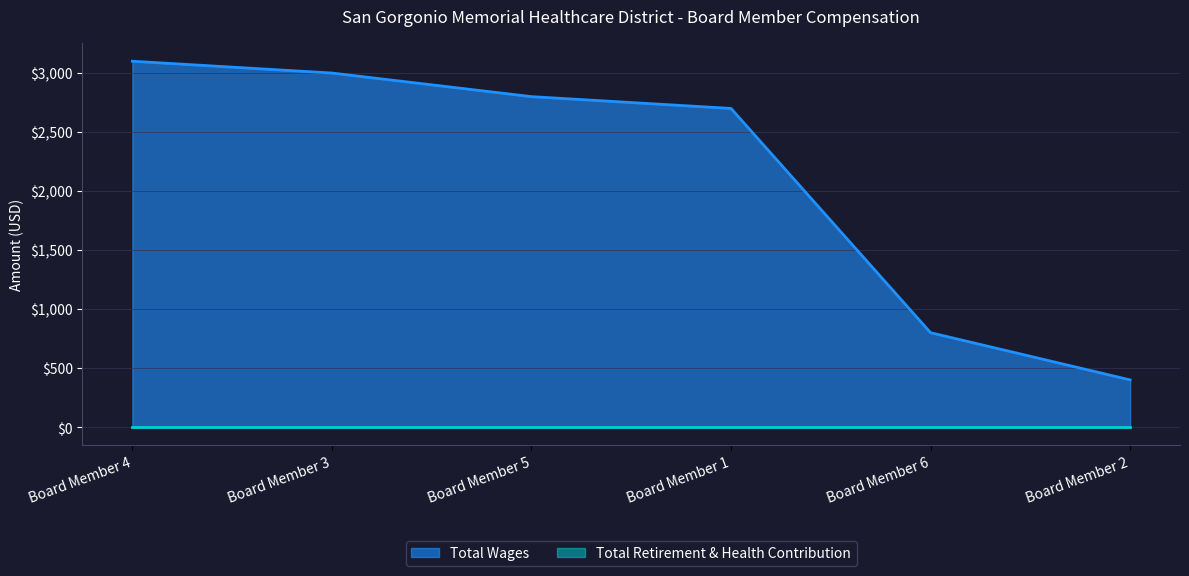

Is it true that the value at Board Member 1 is 2700?

True